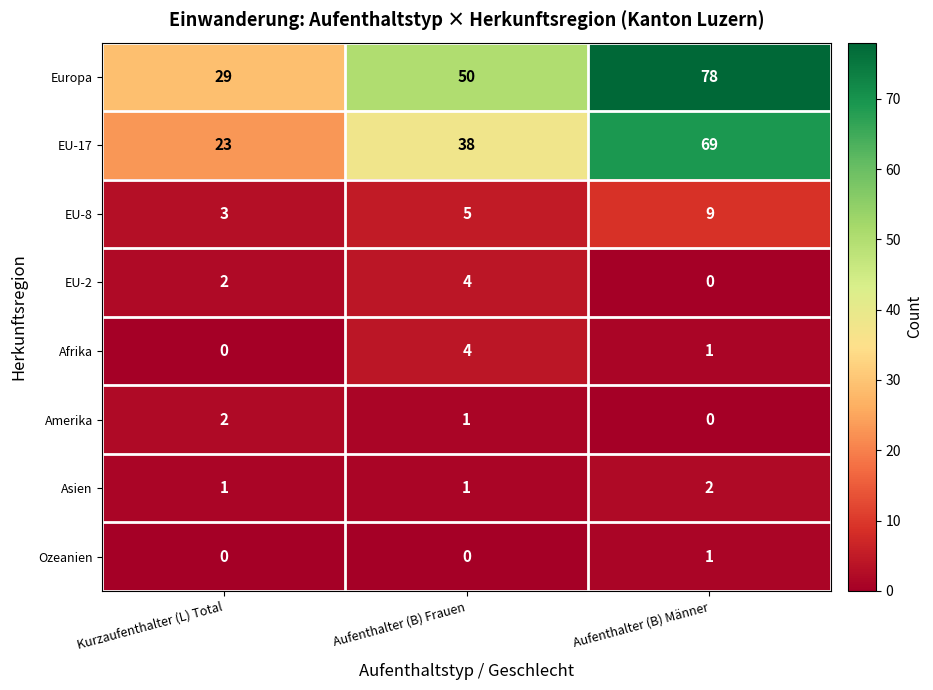

What is the sum of all EU-8 values?

17